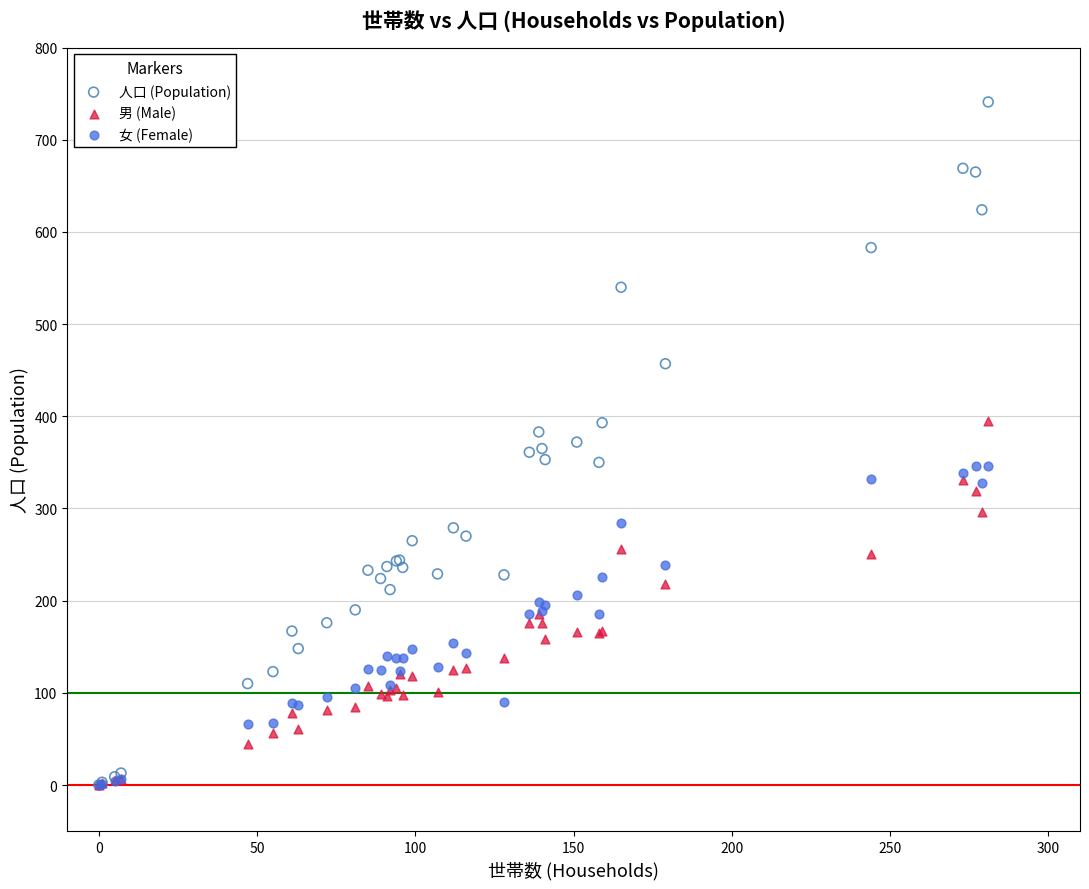

Which series reaches the maximum Y coordinate?

人口 (Population)